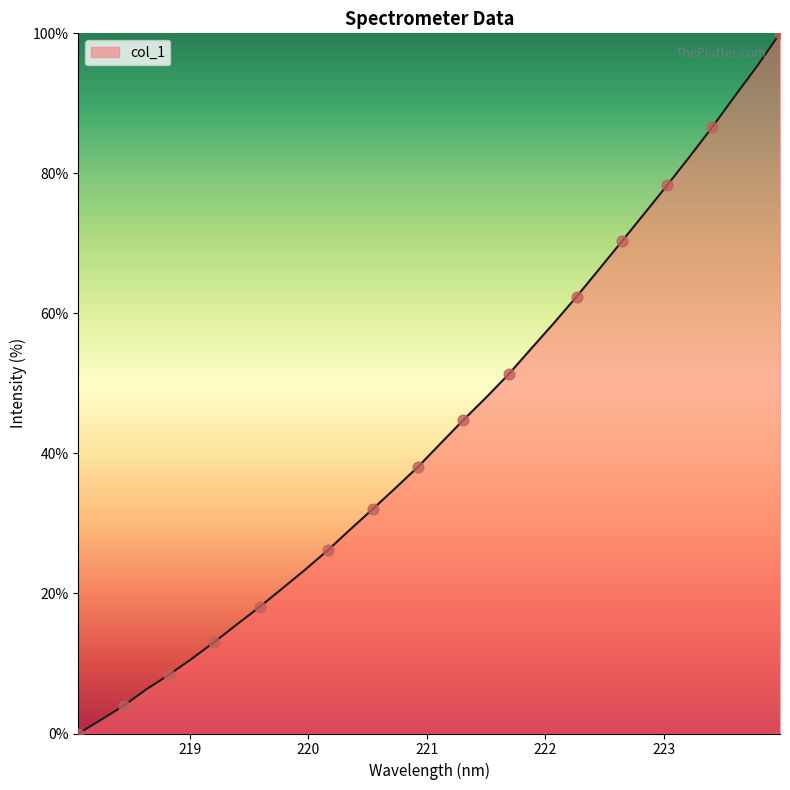

What is the maximum value shown in the chart?

100.0